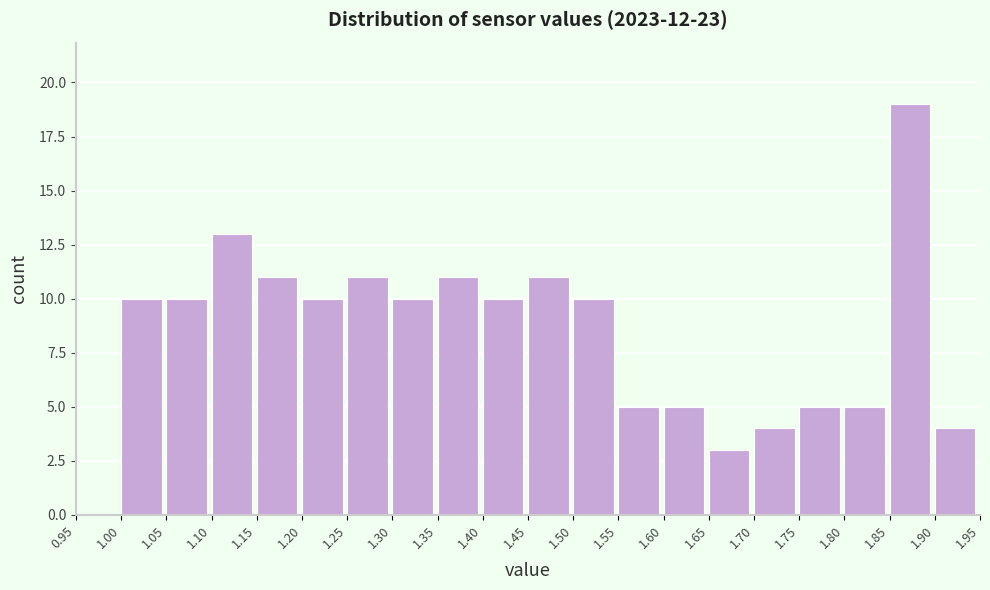

Reading left to right, list every bar in this chart as the range it spans on the x-axis followed by its height. The values are not printed on the chart, so give them approximately, as read against the axis.

0.95 to 1.00: 0
1.00 to 1.05: 10
1.05 to 1.10: 10
1.10 to 1.15: 13
1.15 to 1.20: 11
1.20 to 1.25: 10
1.25 to 1.30: 11
1.30 to 1.35: 10
1.35 to 1.40: 11
1.40 to 1.45: 10
1.45 to 1.50: 11
1.50 to 1.55: 10
1.55 to 1.60: 5
1.60 to 1.65: 5
1.65 to 1.70: 3
1.70 to 1.75: 4
1.75 to 1.80: 5
1.80 to 1.85: 5
1.85 to 1.90: 19
1.90 to 1.95: 4